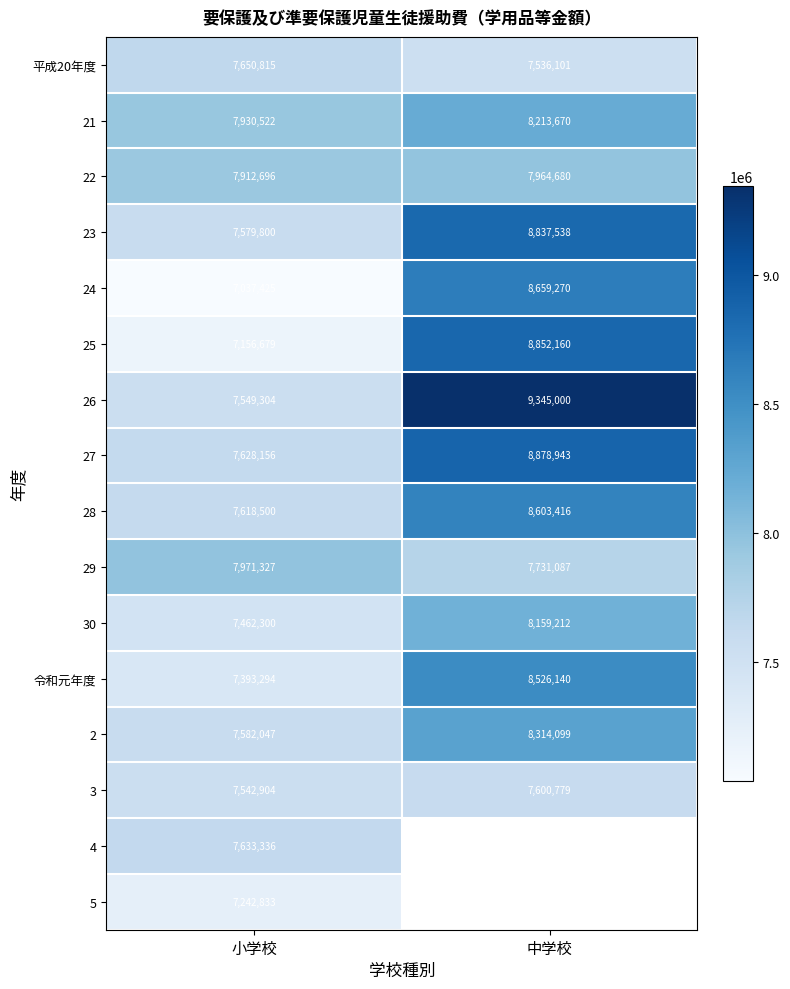

Rank the categories by 24 value from lowest to highest.

小学校, 中学校